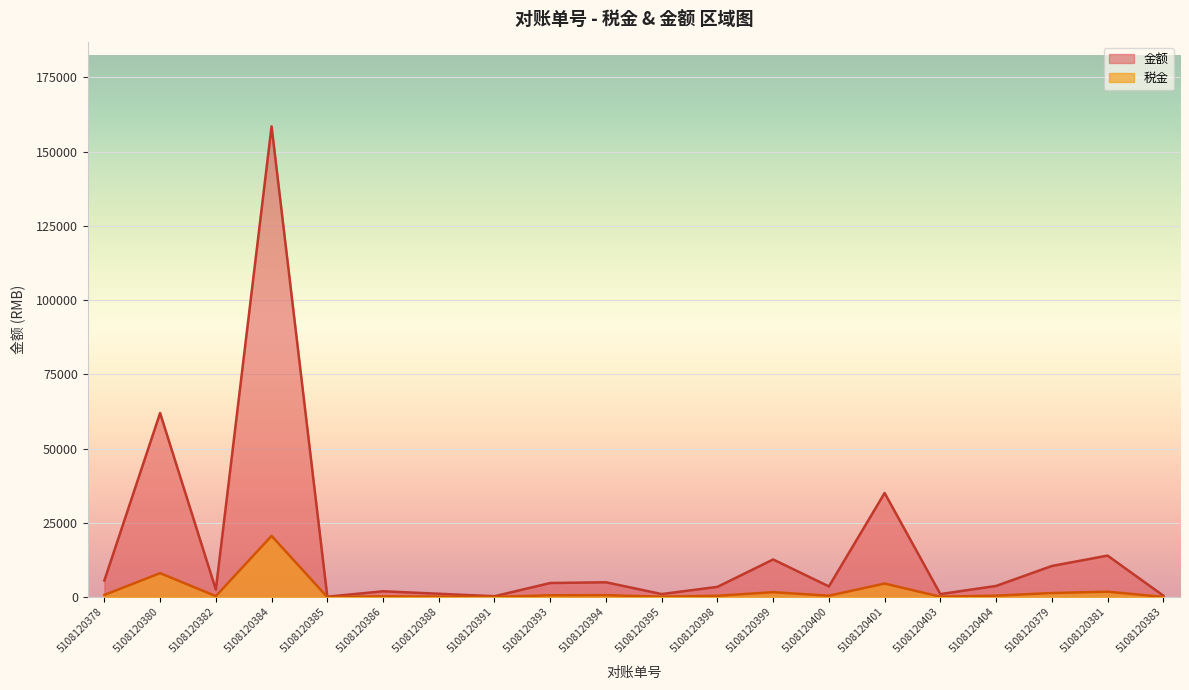

How many series are shown in this chart?

2